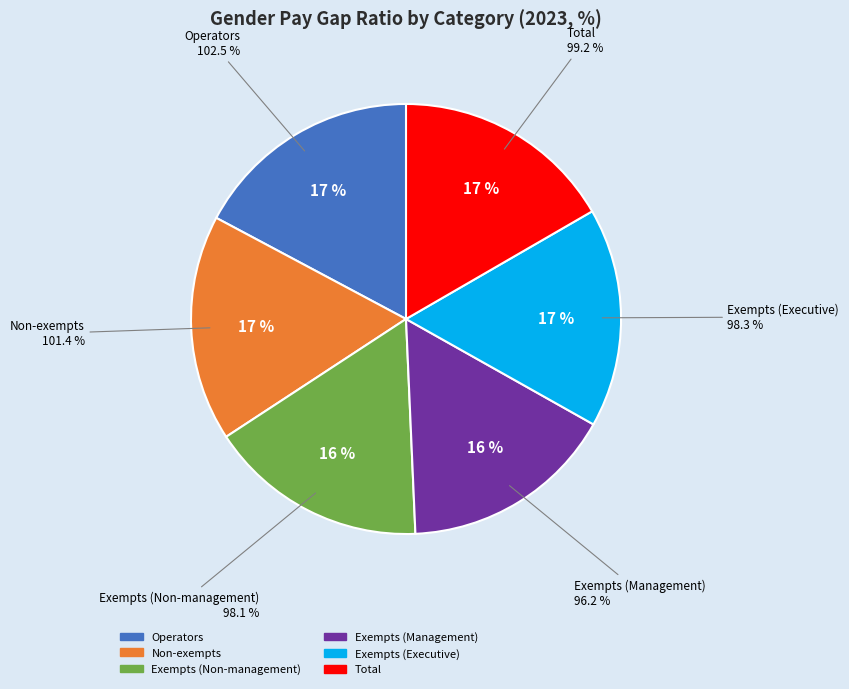

Combined, do Non-exempts and Exempts (Non-management) account for over 50%?

No